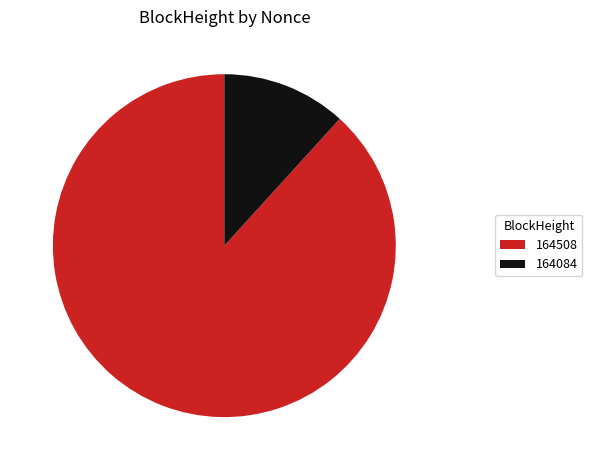

Rank the categories by value from highest to lowest.

164508, 164084